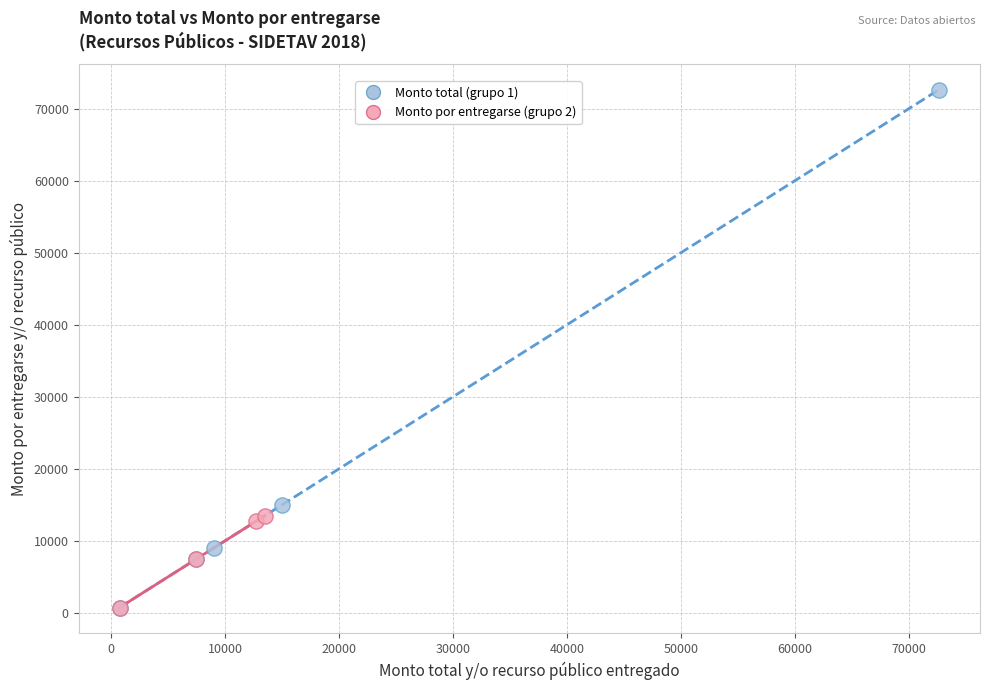

Which series contains the highest Y value?

Monto total (grupo 1)